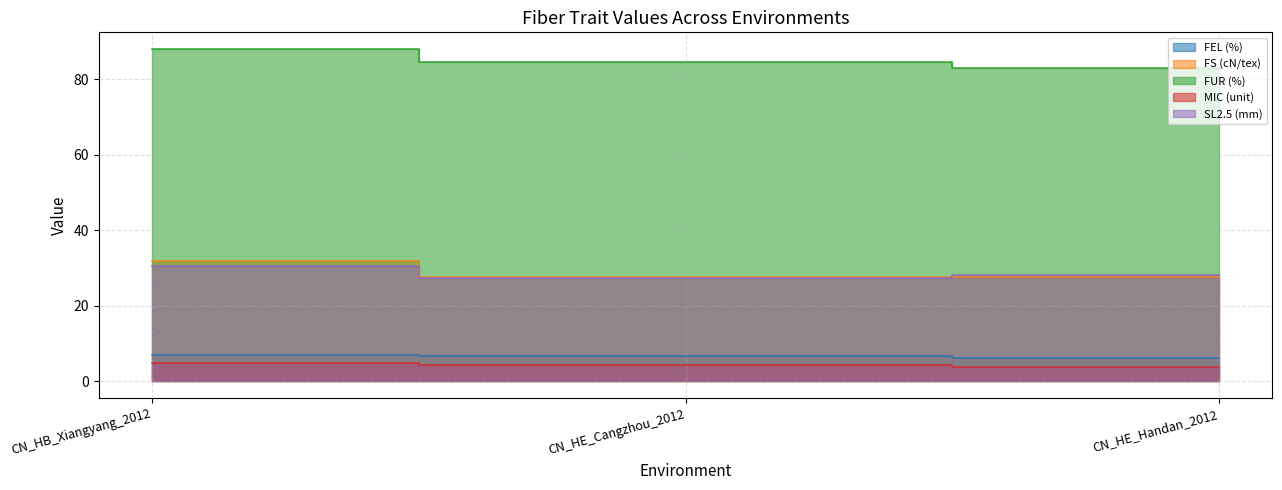

What is the difference between the FUR (%) values at CN_HE_Handan_2012 and CN_HE_Cangzhou_2012?

1.6